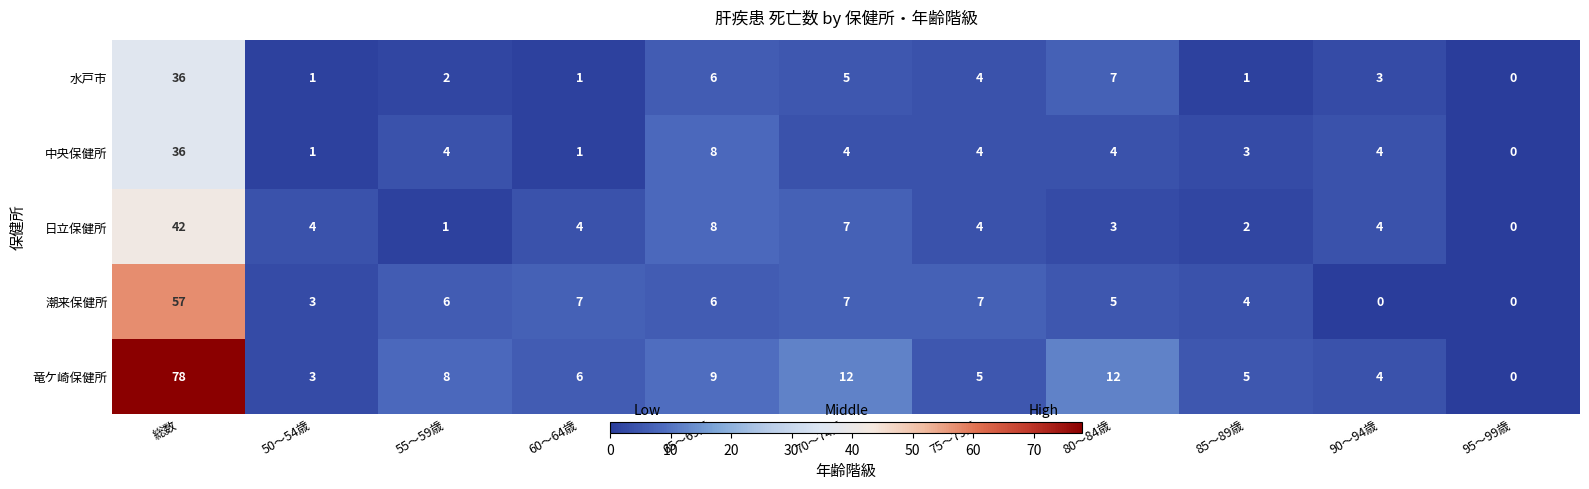

What is the sum of the 水戸市 values at 70～74歳 and 80～84歳?

12